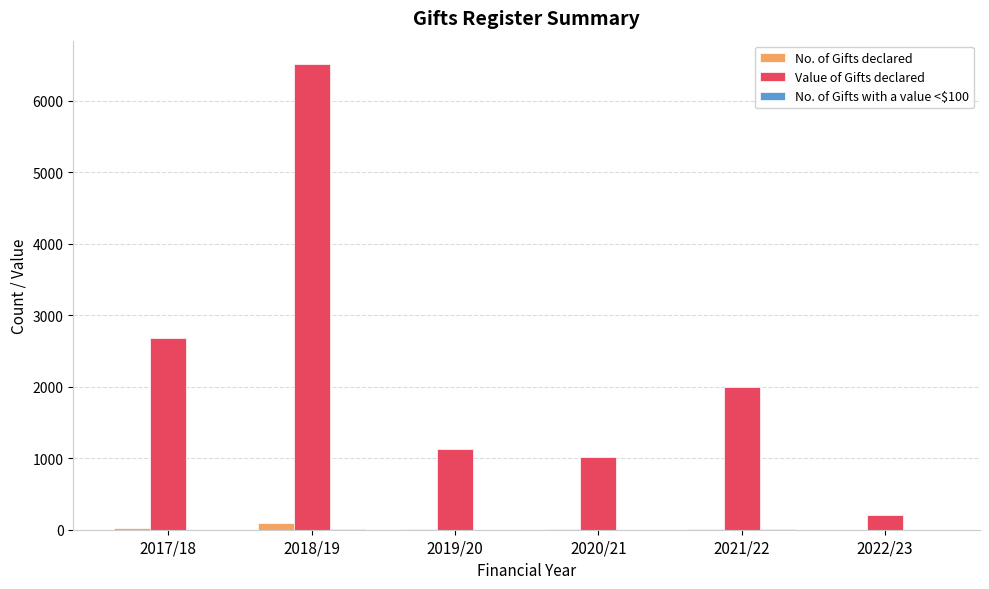

At which category is the sum across all series the highest?

2018/19